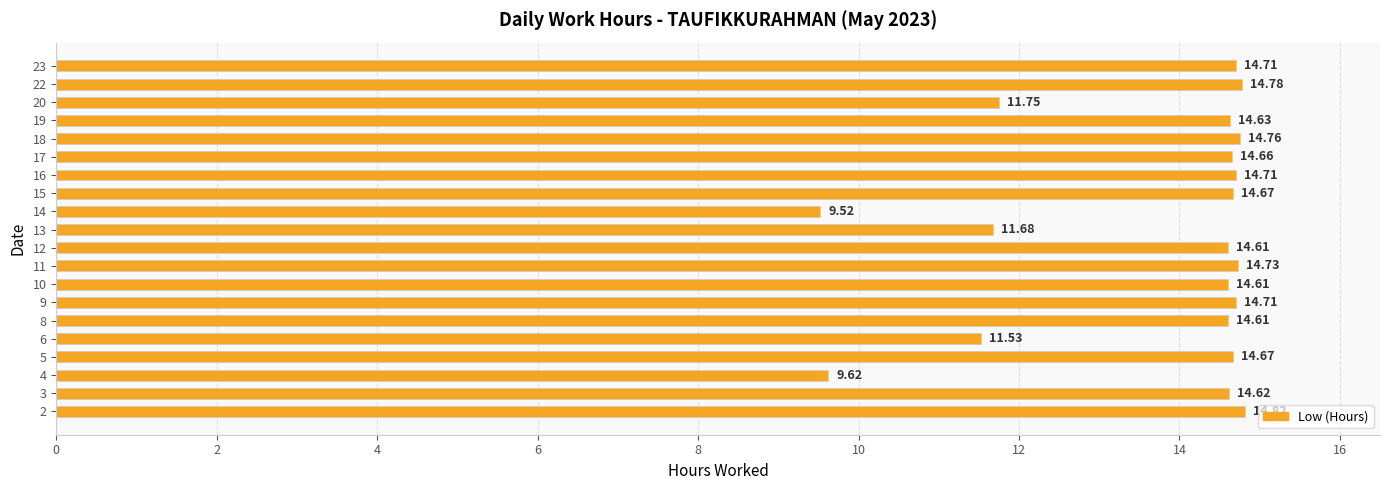

Approximately how many times larger is the value at 19 compared to 13?

1.3